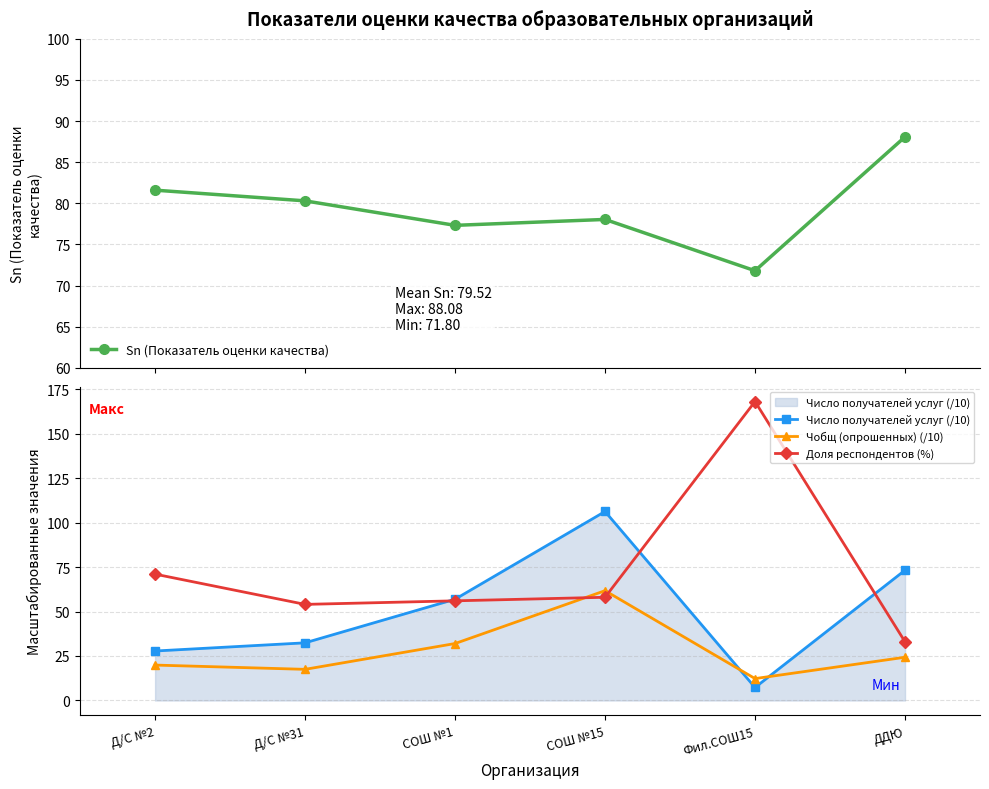

The value of Чобщ (опрошенных) (/10) at СОШ №15 is 61.7. True or false?

True